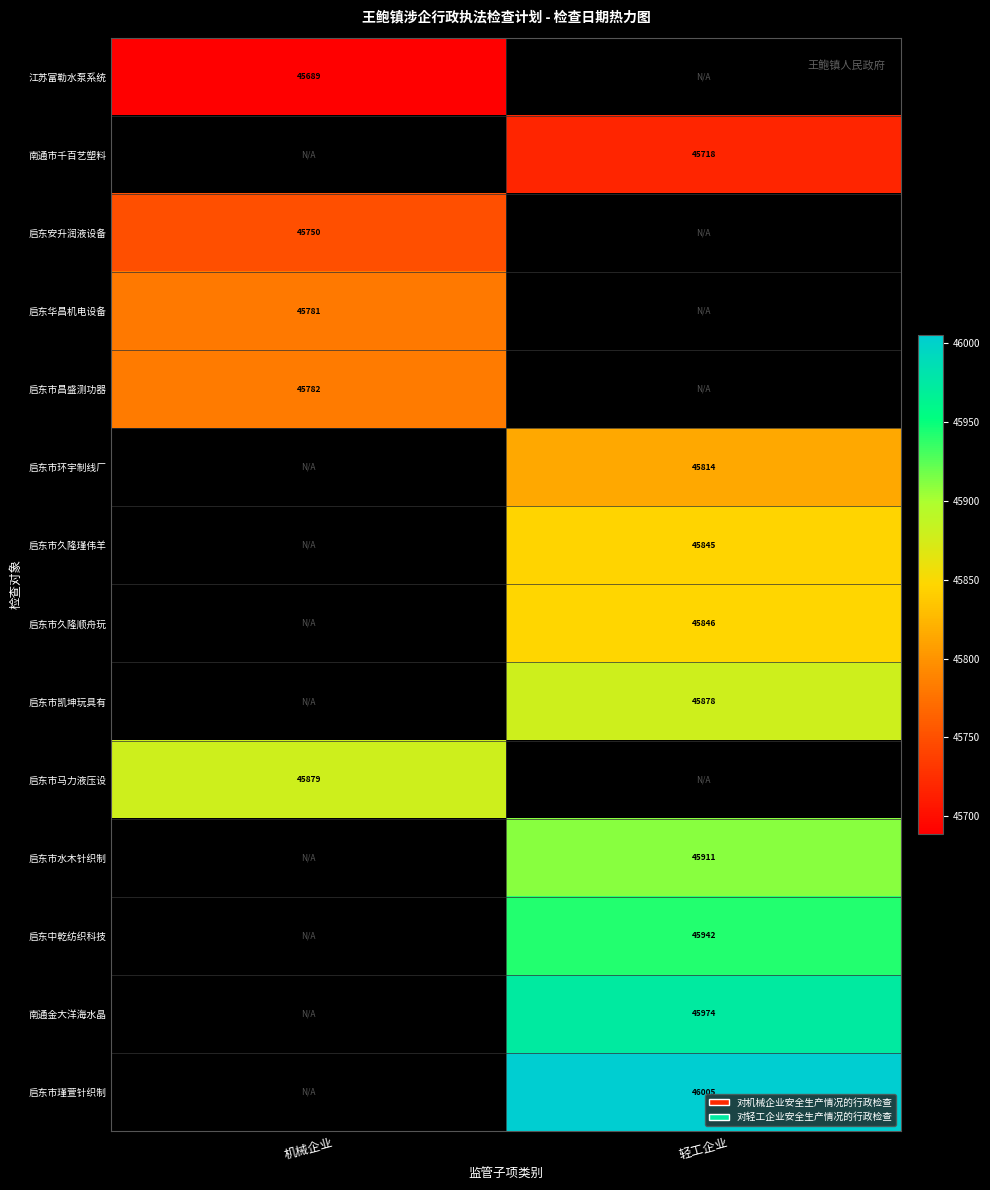

True or false: 启东市昌盛测功器 has a value of 45782 at 机械企业.

True